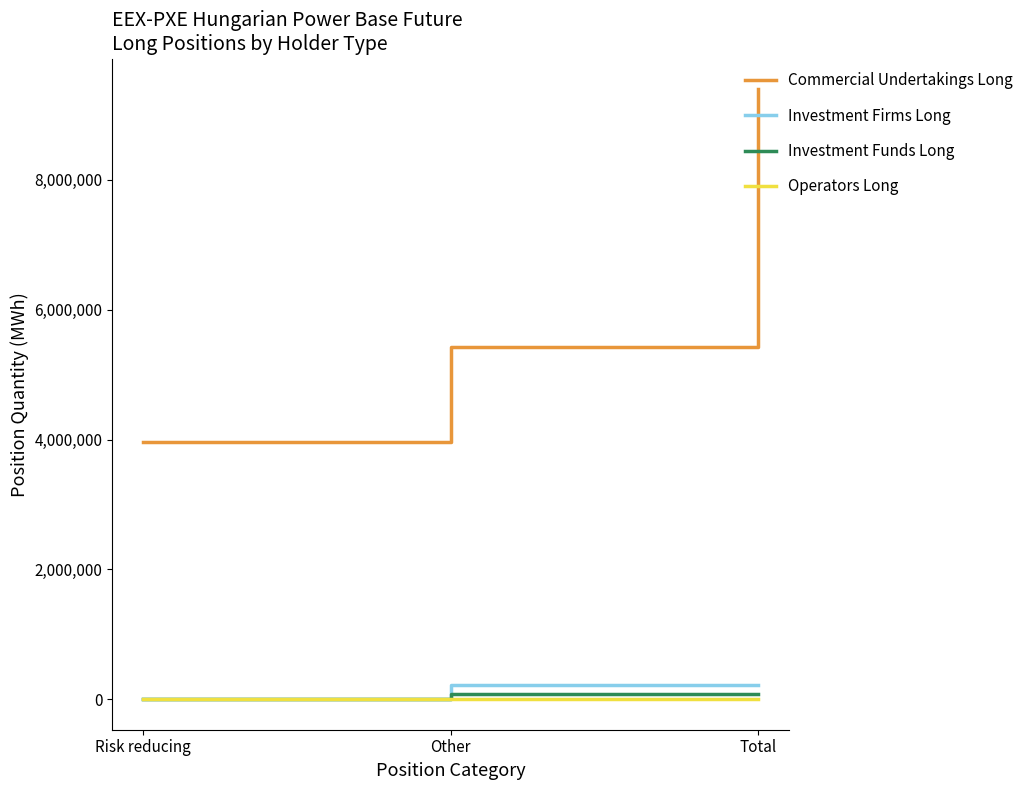

How many lines are shown in the chart?

4